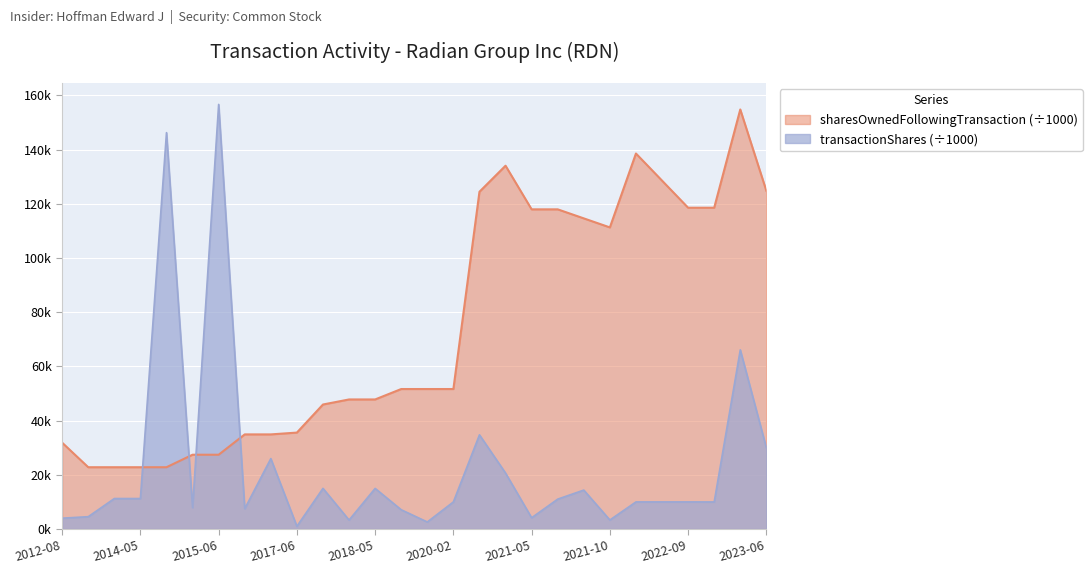

Count the number of categories in the chart.

28